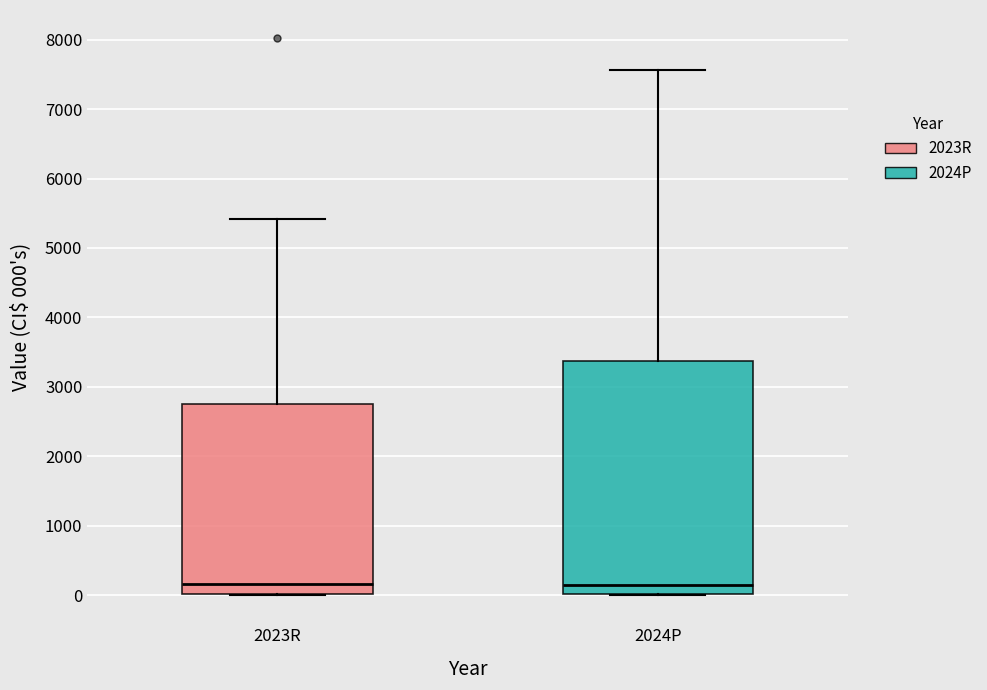

Reading left to right, transcribe this box plot: for each box, give where its median line is, the range the box spans, and where its two whiskers end, as read against the y-axis. The values are not printed on the chart, so give them approximately, as read against the axis.

2023R: median 200, box 0 to 2800, whiskers 0 to 5400
2024P: median 200, box 0 to 3400, whiskers 0 to 7600